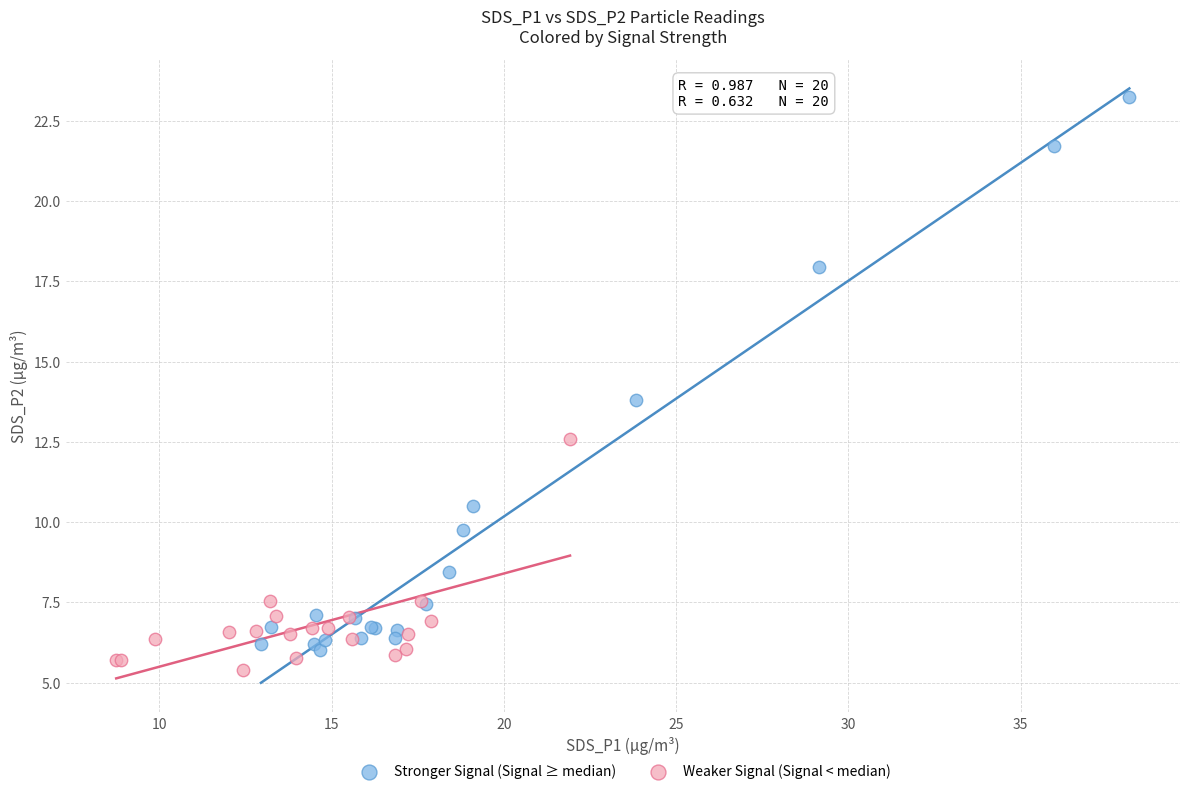

Which series contains the highest Y value?

Stronger Signal (Signal ≥ median)